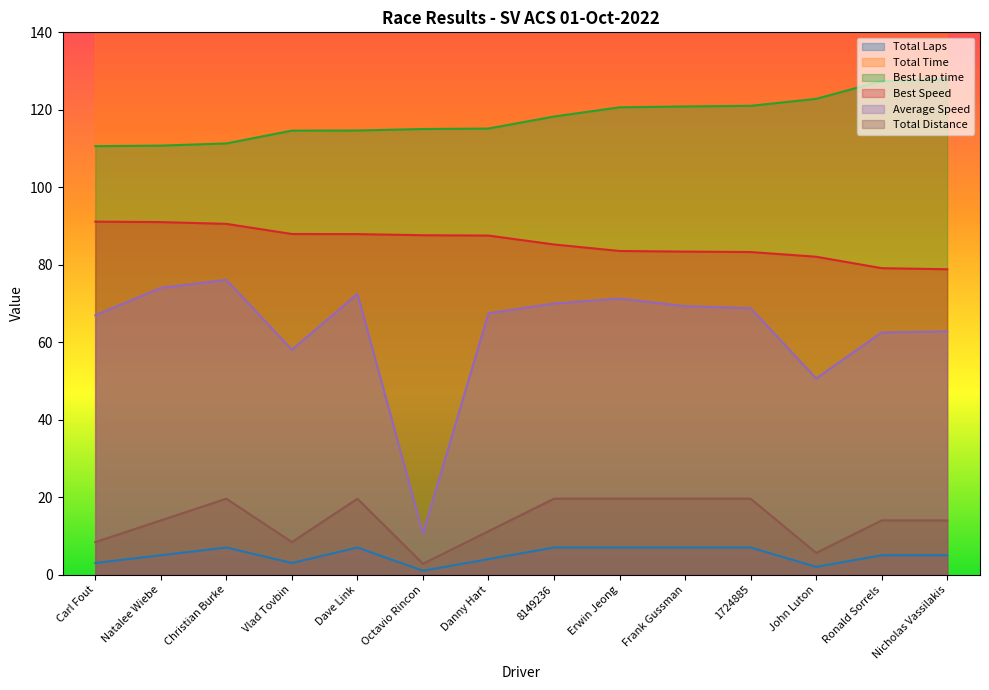

Between John Luton and Natalee Wiebe, which is larger?

Natalee Wiebe